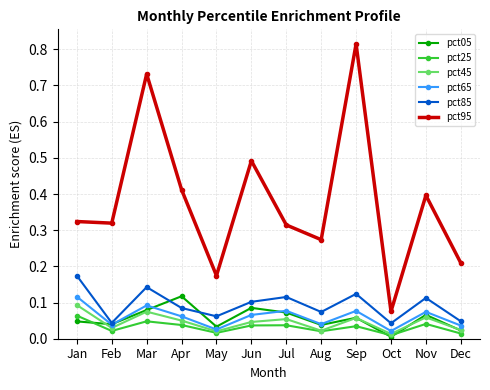

How many interior local peaks does the pct45 series have?

4